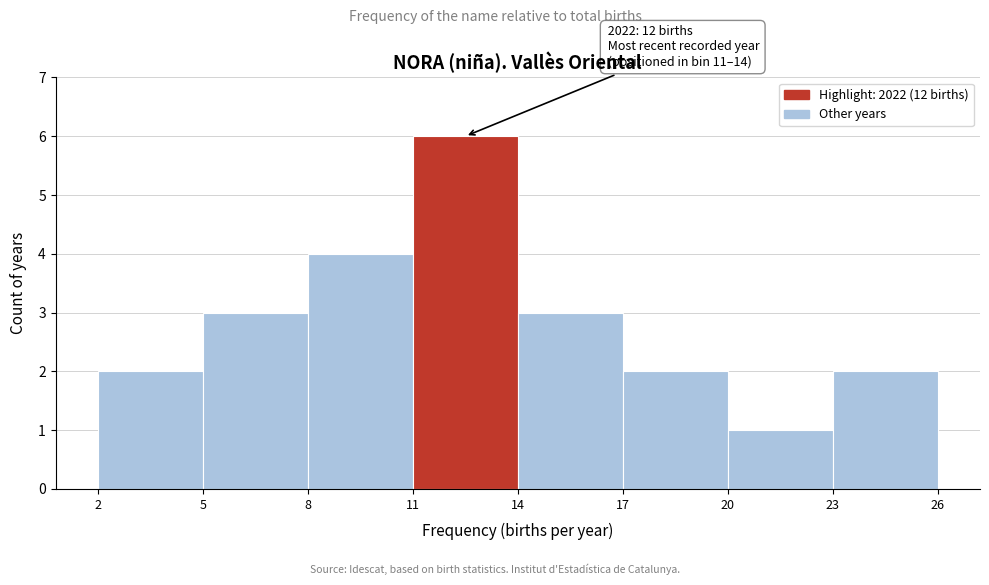

Which range on the x-axis has the tallest bar?

11 to 14